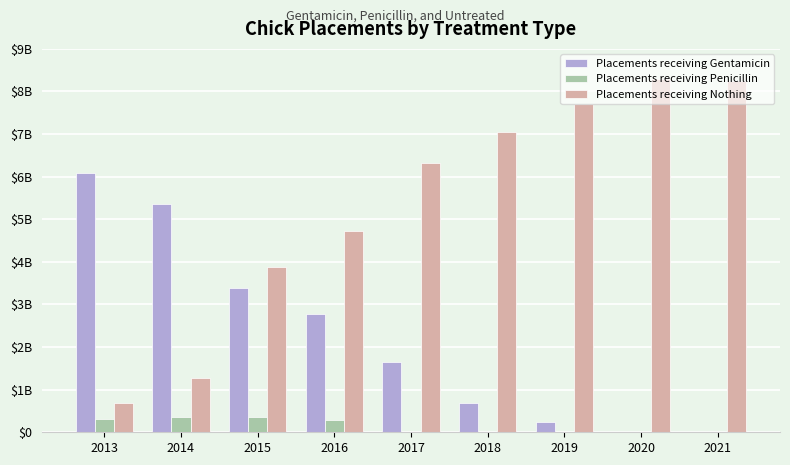

Does the chart contain stacked bars?

No